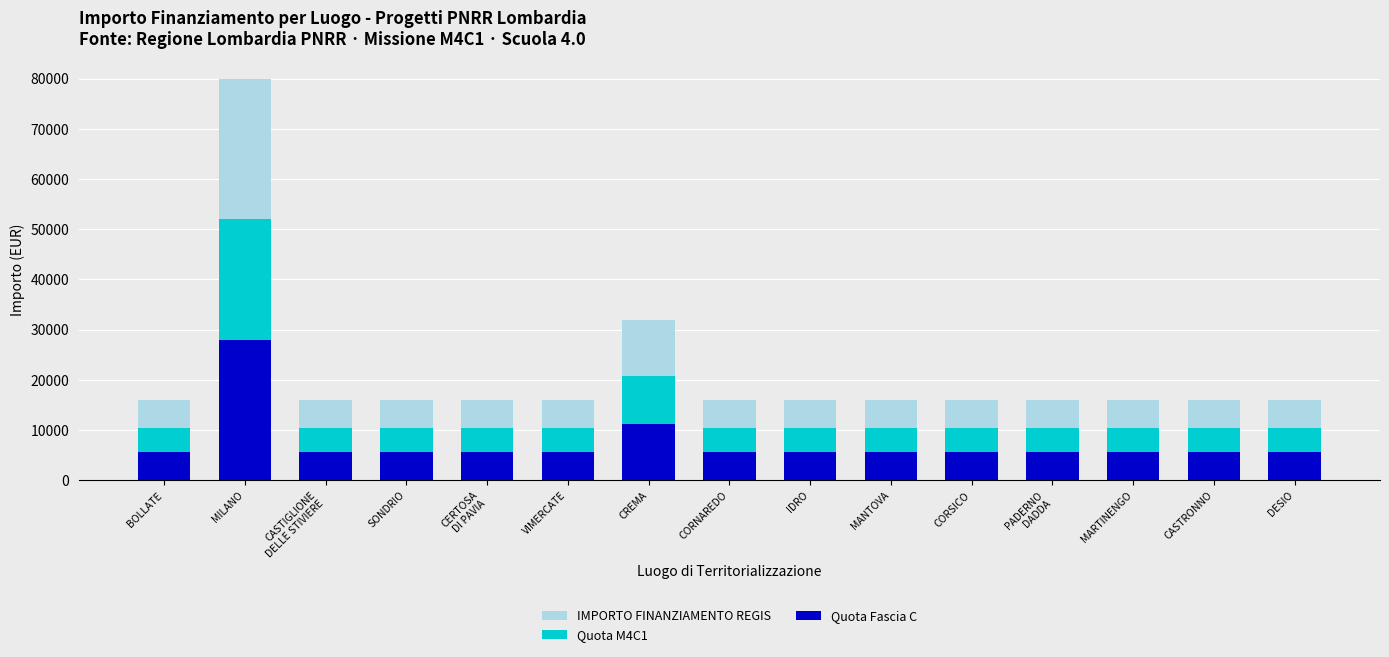

What is the label of the 4th bar from the right?

PADERNO
DADDA